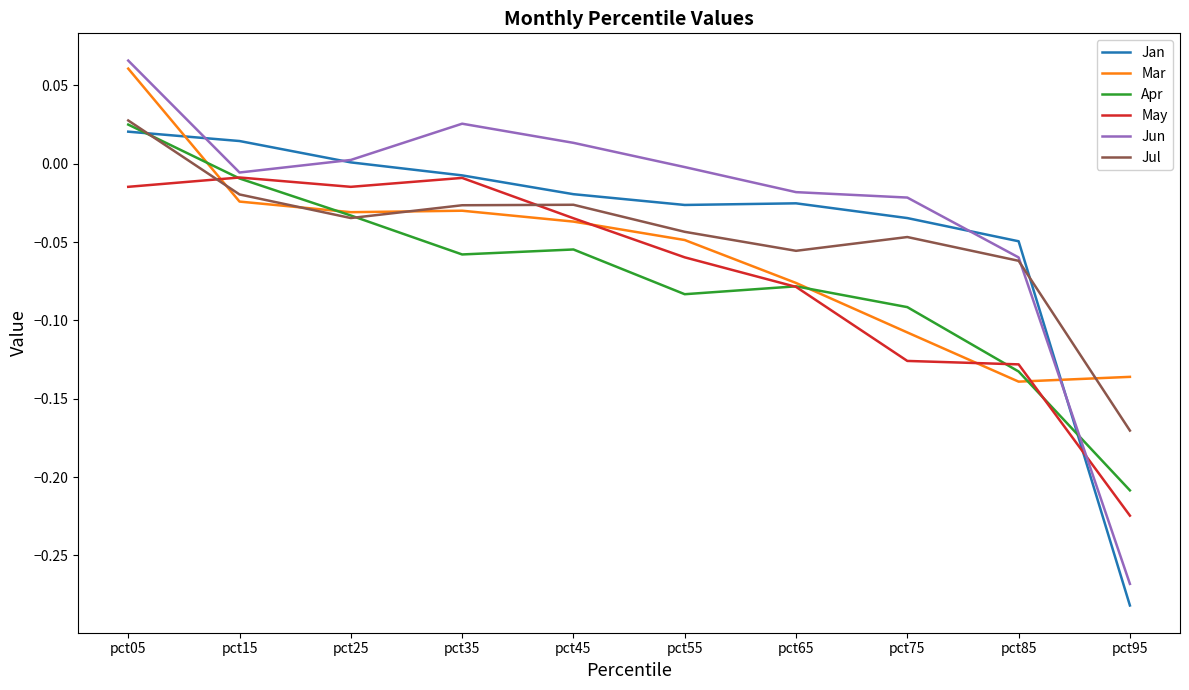

Is it true that Jun equals -0.0 at pct15?

True